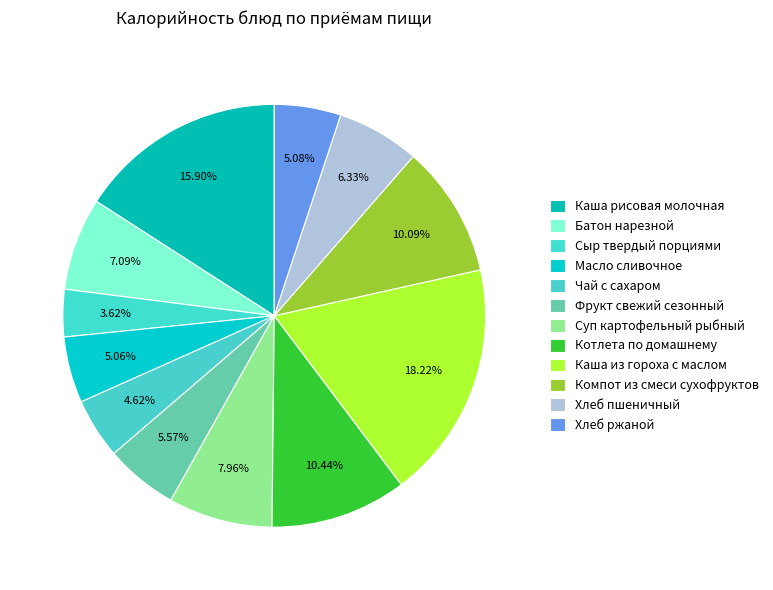

Count the number of slices in the pie.

12